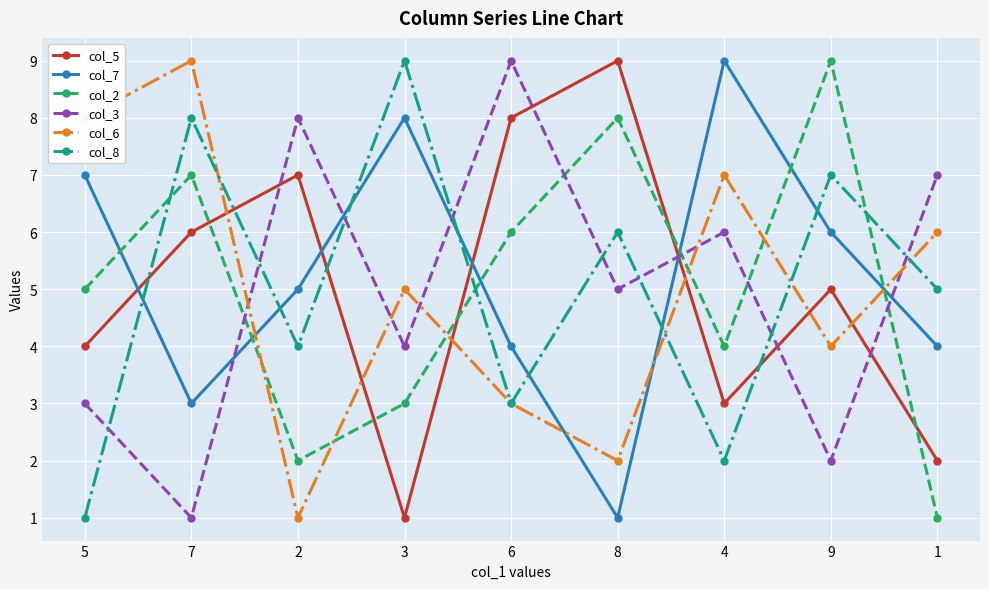

Reading left to right, what are all the values shown in this chart?

col_5: 4	6	7	1	8	9	3	5	2
col_7: 7	3	5	8	4	1	9	6	4
col_2: 5	7	2	3	6	8	4	9	1
col_3: 3	1	8	4	9	5	6	2	7
col_6: 8	9	1	5	3	2	7	4	6
col_8: 1	8	4	9	3	6	2	7	5